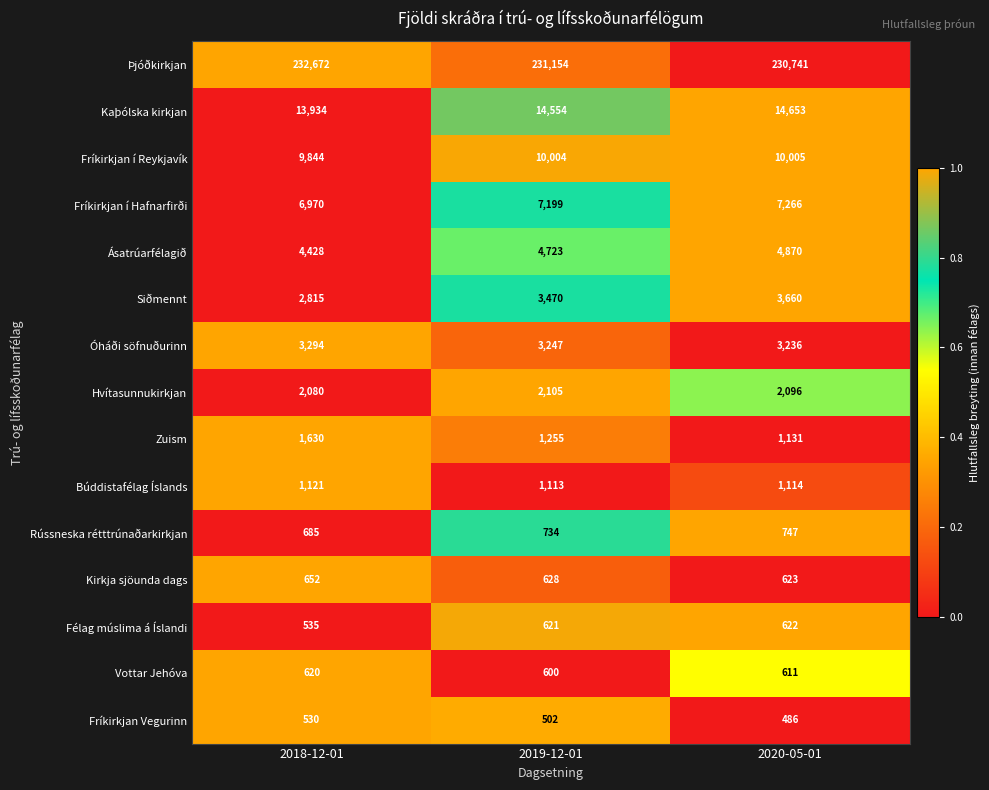

What is the maximum value for Siðmennt?

3660